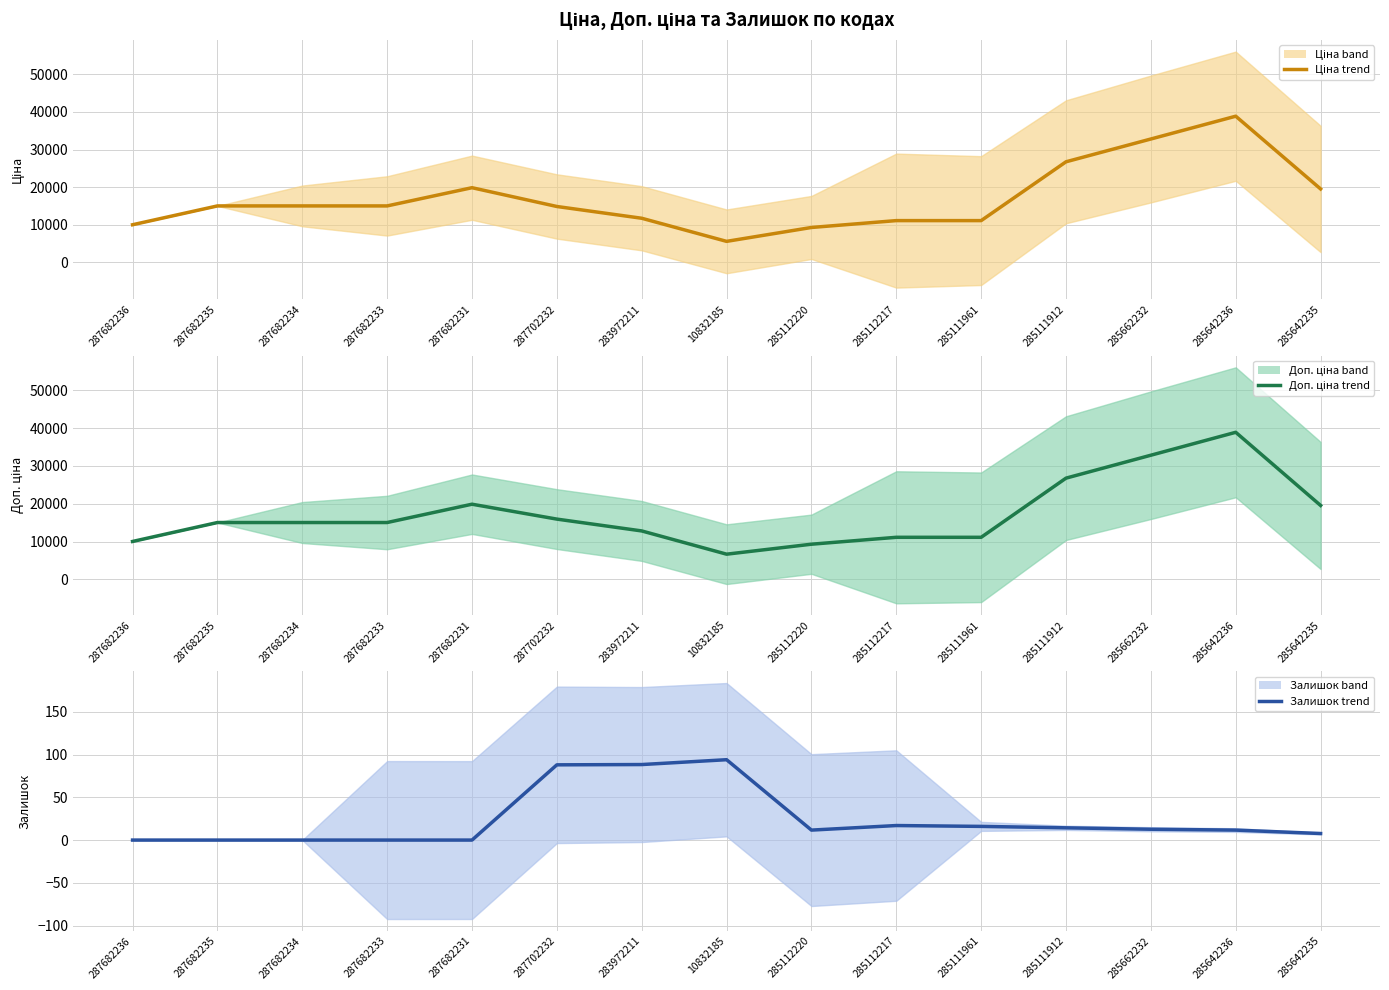

What is the difference between the highest and lowest values at 285662232?

32802.5